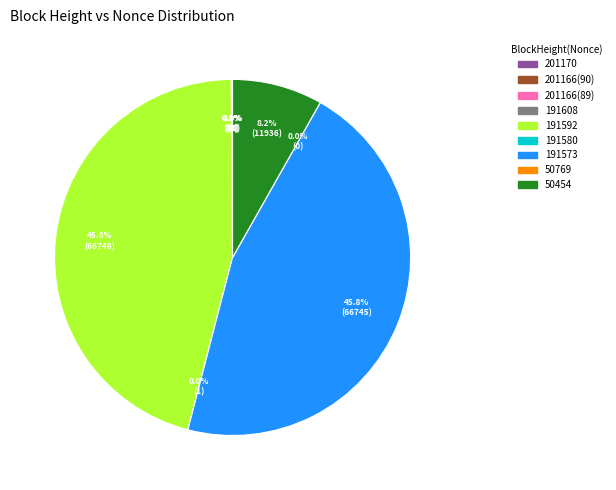

What is the largest slice in the pie chart?

191592